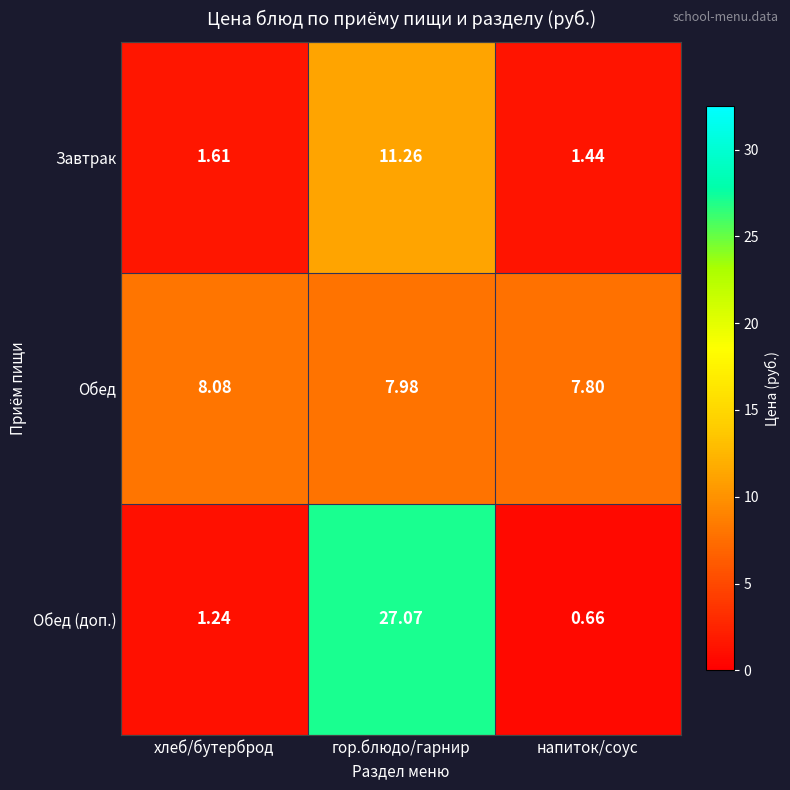

Which label corresponds to the largest value in the chart?

гор.блюдо/гарнир